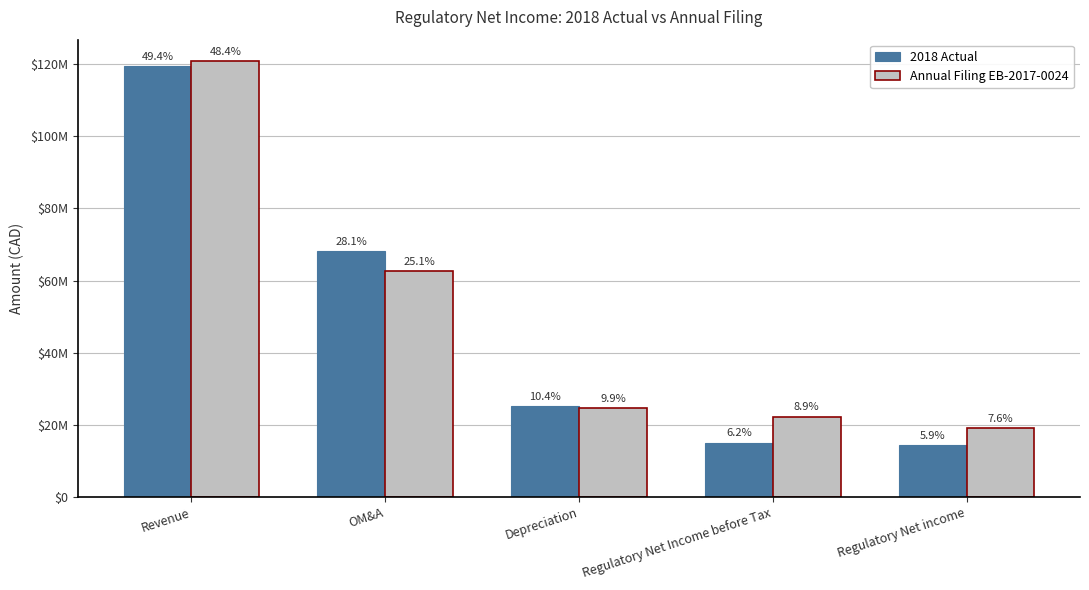

At which label does 2018 Actual reach its peak?

Revenue